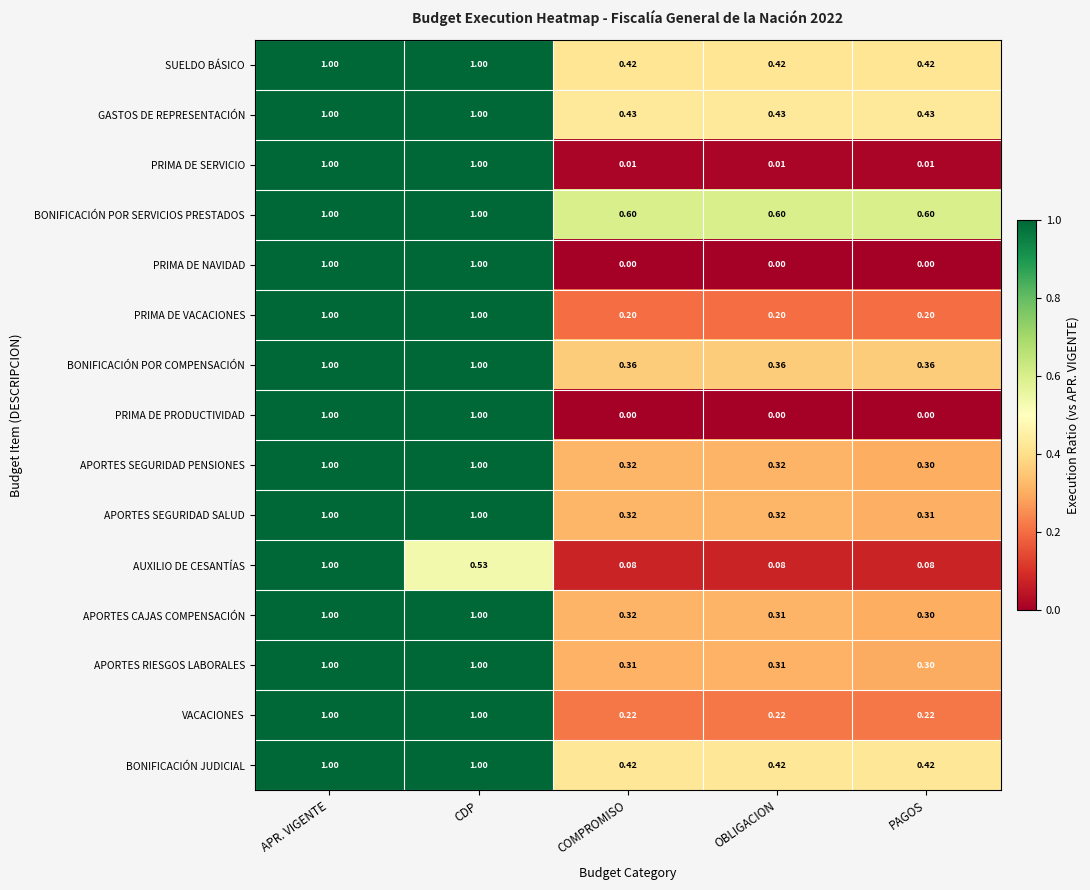

Which series has the largest total across all categories?

BONIFICACIÓN POR SERVICIOS PRESTADOS